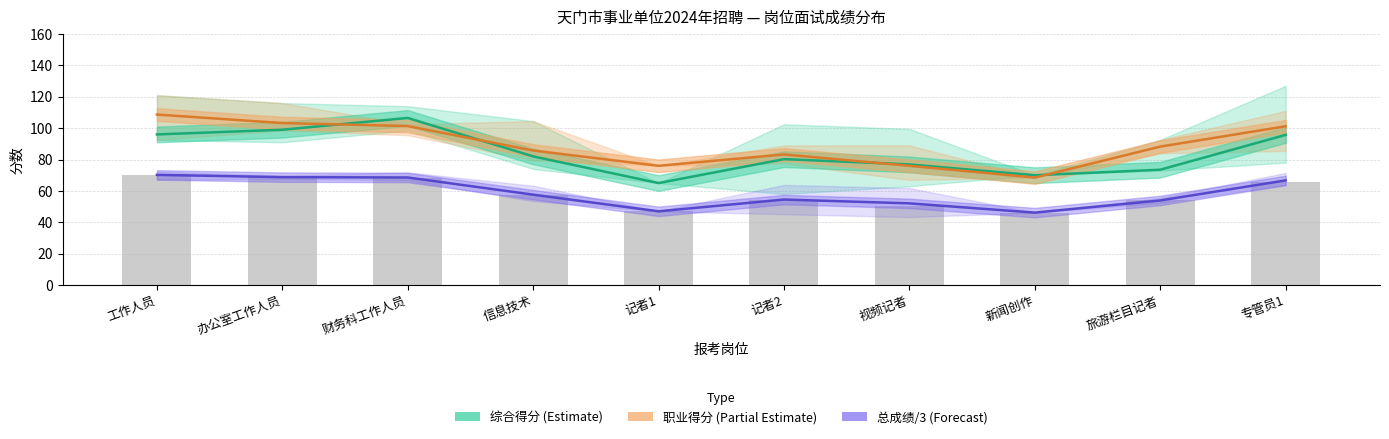

How many data points does each series have?

10